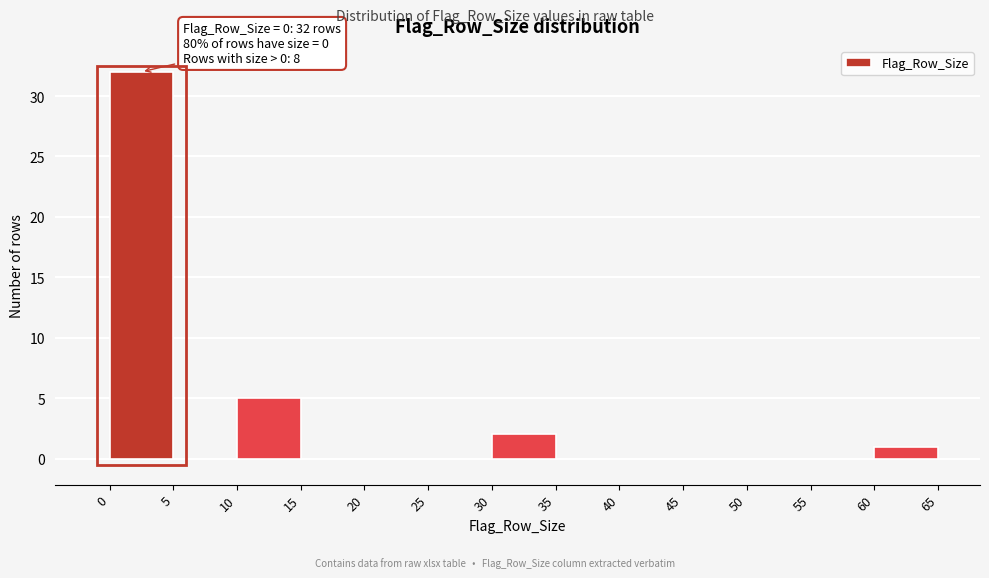

Which range on the x-axis has the tallest bar?

0 to 5